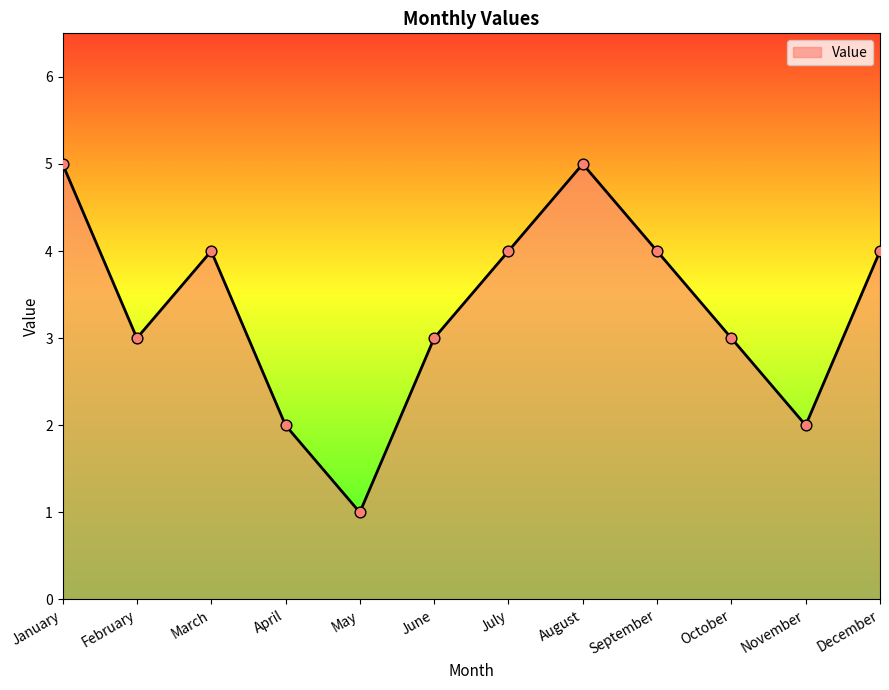

Which has a higher value, March or November?

March